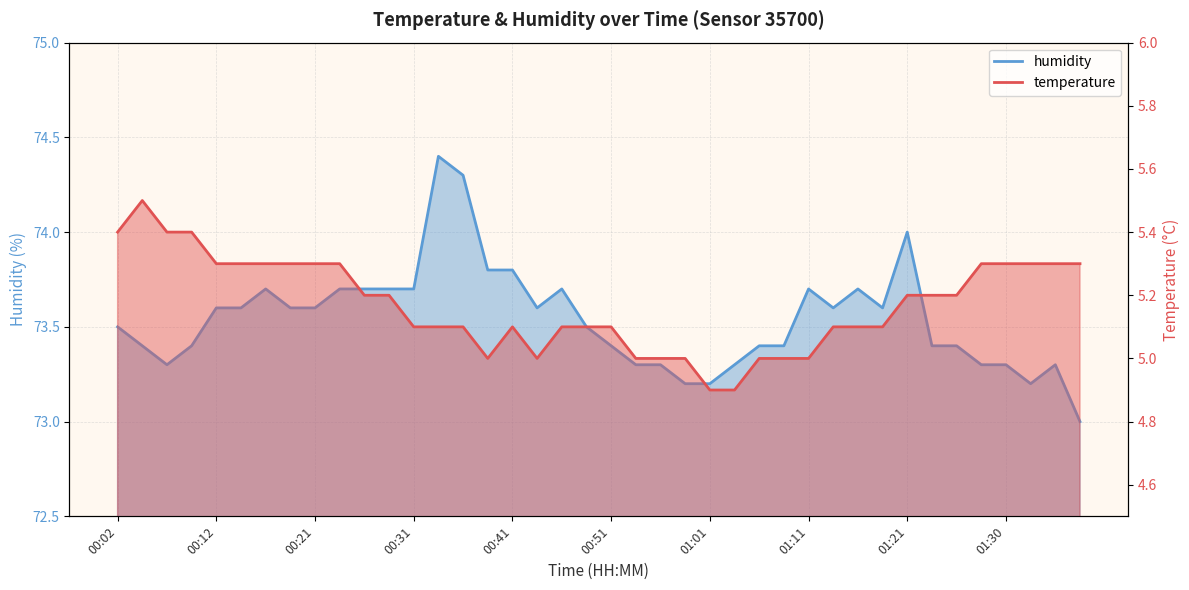

What are all the series names shown in the legend?

temperature, humidity